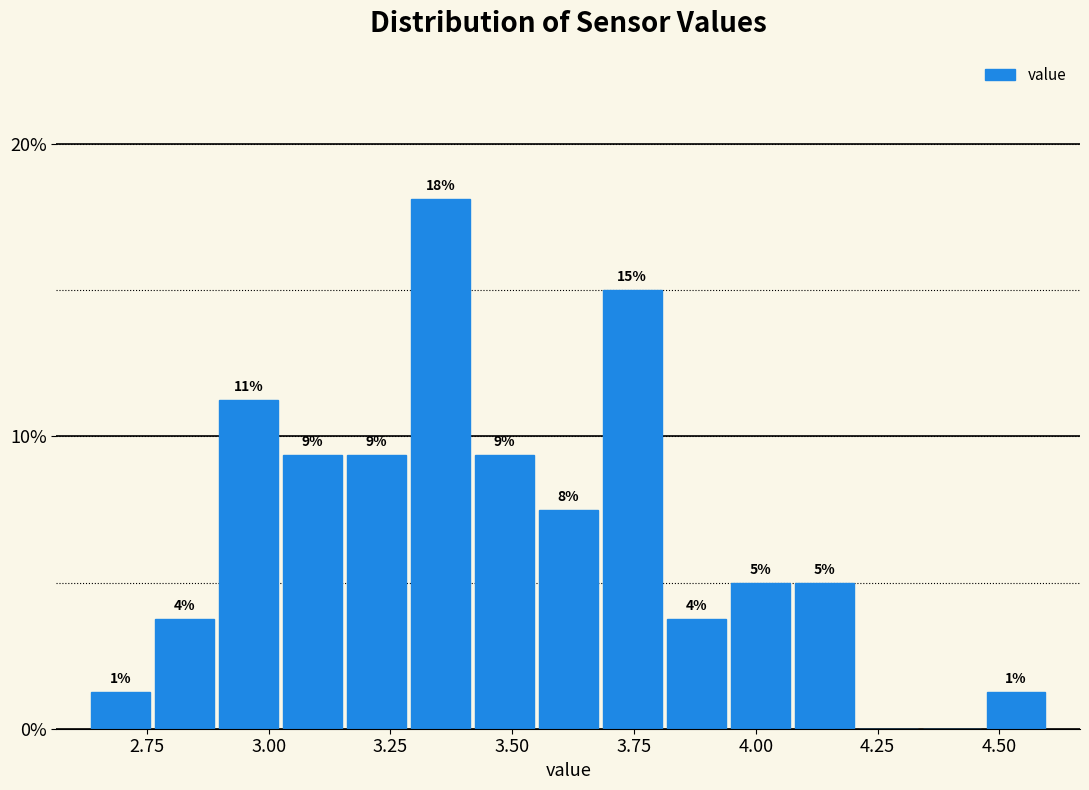

Read against the x-axis, roughly where is the centre of the tallest bar?

3.35